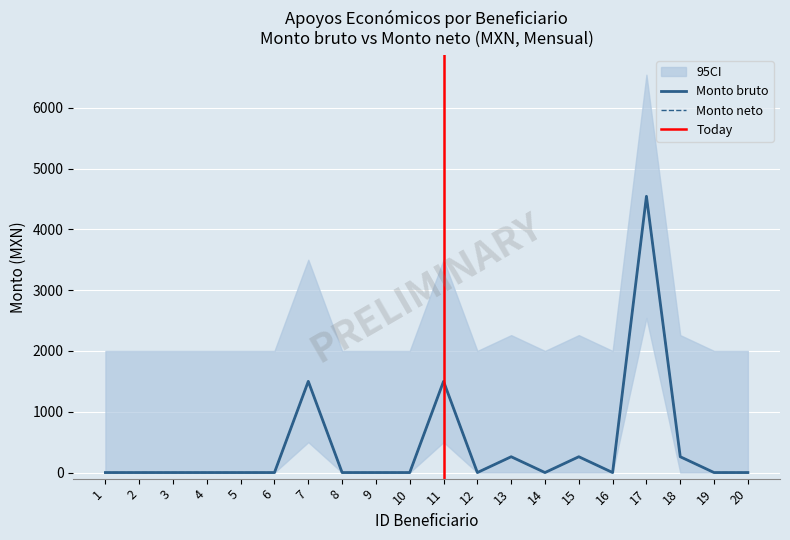

At 18, list the series in order from largest to smallest.

Monto bruto, Monto neto